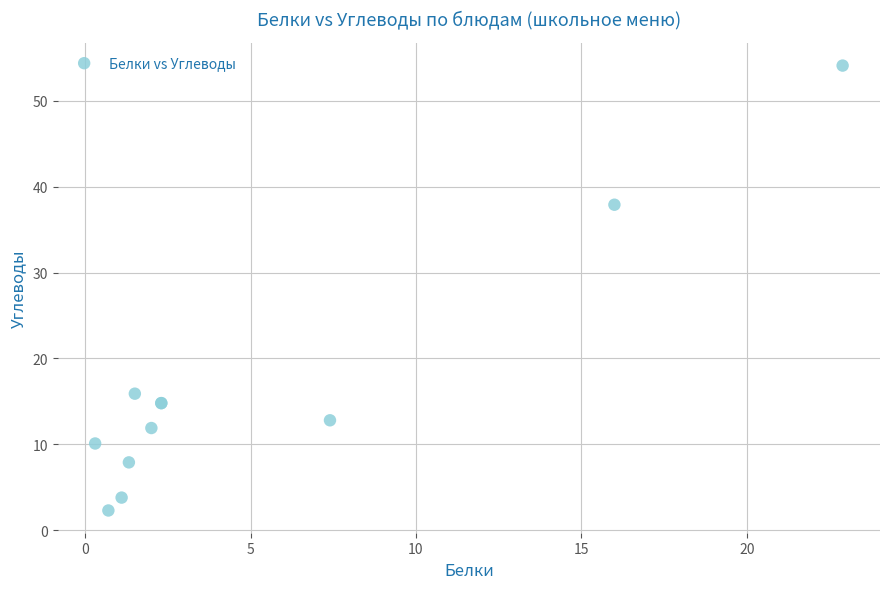

What Y value in the scatter plot is closest to 28?

37.9